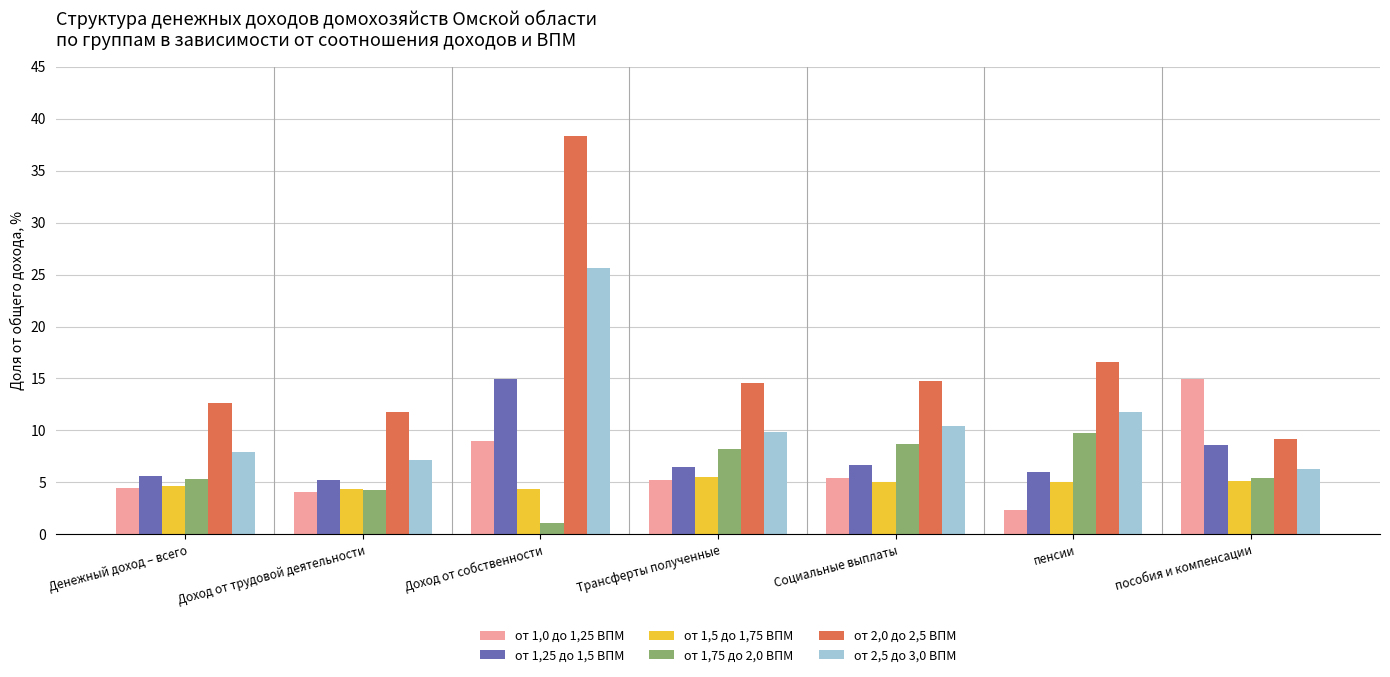

What is the sum of the от 1,5 до 1,75 ВПМ values at пособия и компенсации and Доход от трудовой деятельности?

9.5